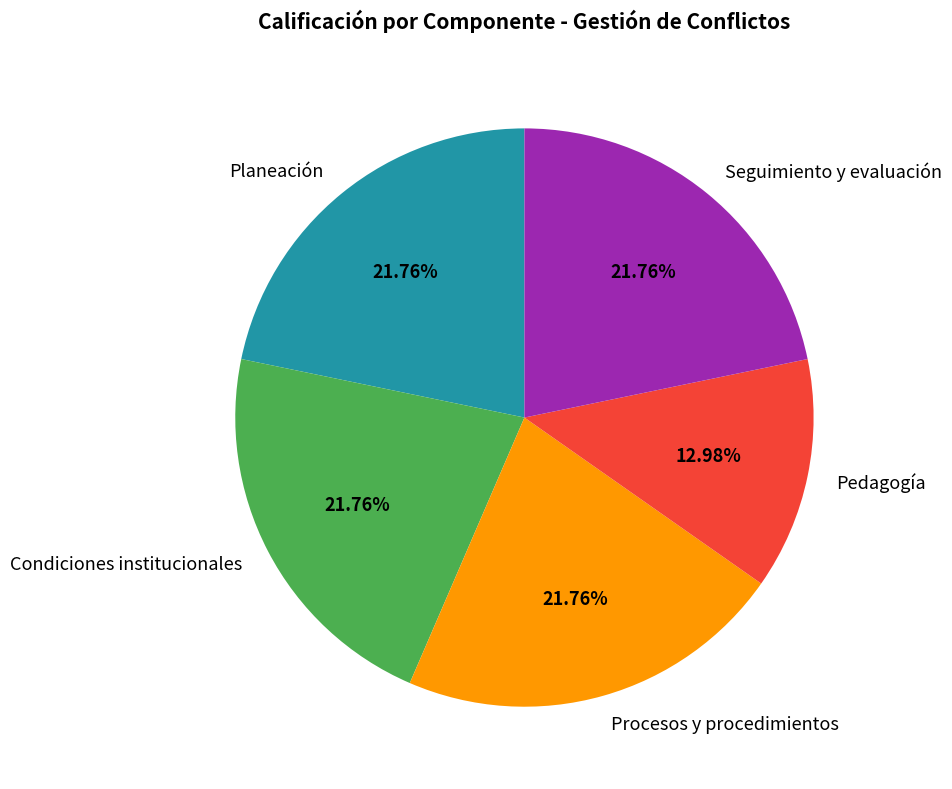

Count the number of slices in the pie.

5